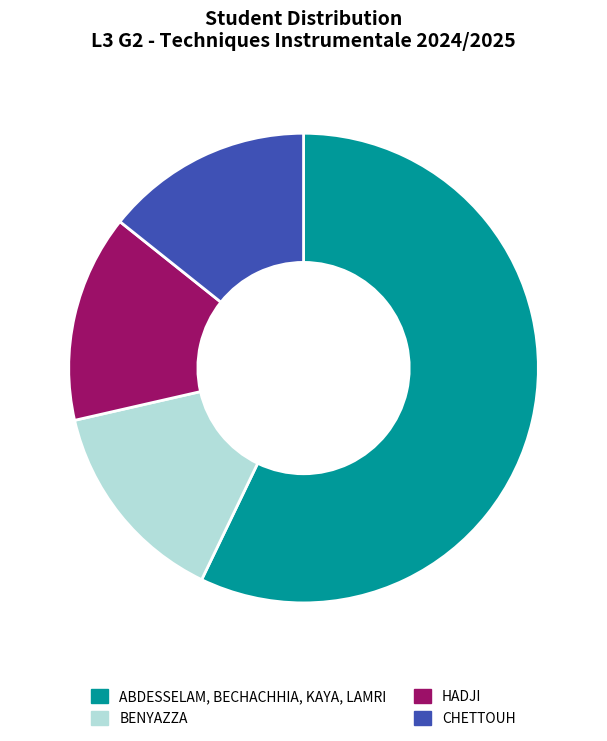

To the nearest percent, what percentage of the pie is BENYAZZA?

14%